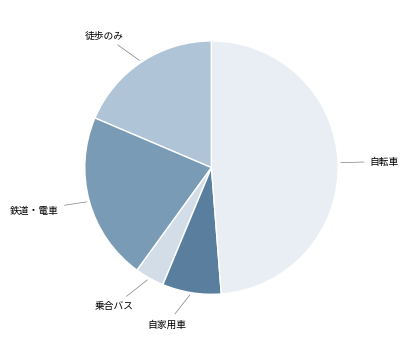

Which slice is the smallest?

乗合バス